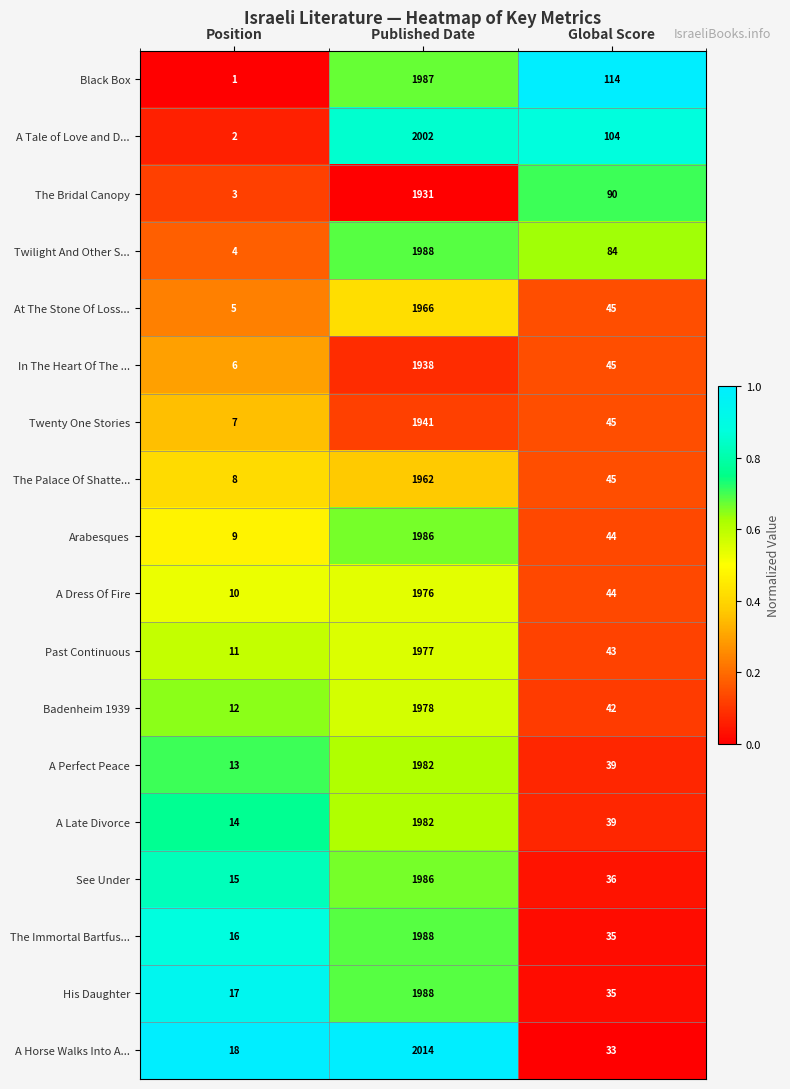

True or false: See Under has a value of 2714 at Published Date.

False